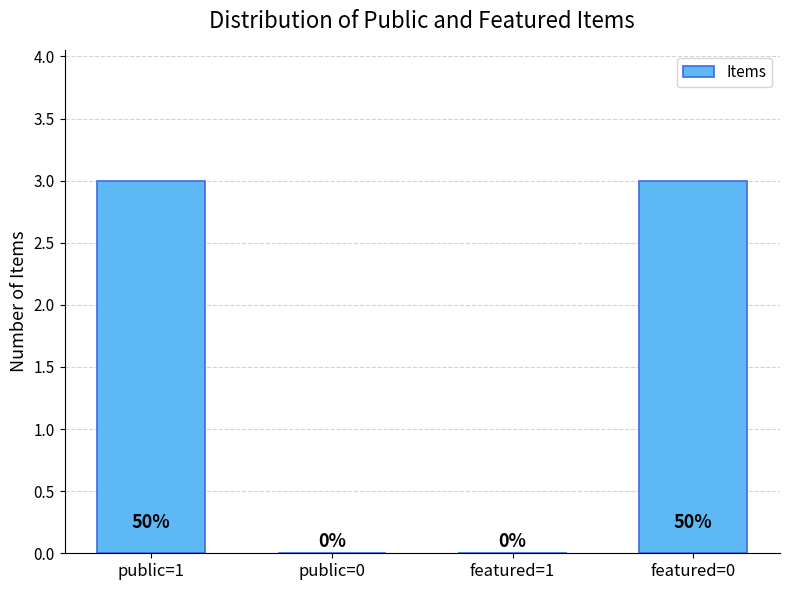

What is the average value?

2